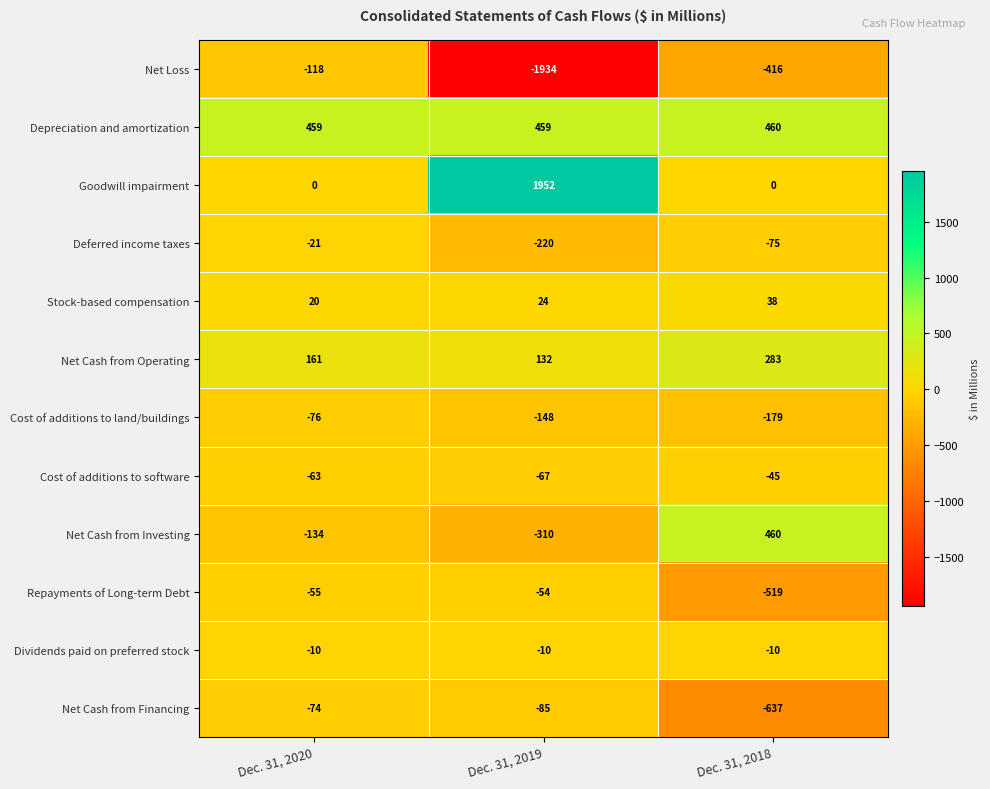

What value does the Repayments of Long-term Debt series have at Dec. 31, 2018, to the nearest 50?

-500